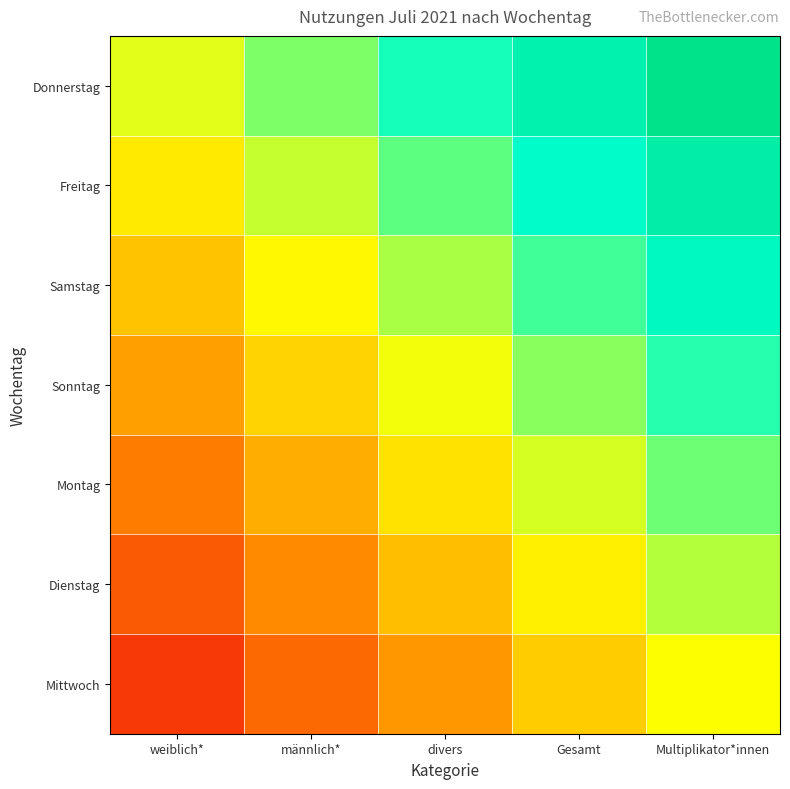

Reading right to left, what are all the values shown in this chart?

Donnerstag: Multiplikator*innen=0.9	Gesamt=0.7	divers=0.5	männlich*=0.3	weiblich*=0.1
Freitag: Multiplikator*innen=0.7	Gesamt=0.5	divers=0.3	männlich*=0.1	weiblich*=-0.1
Samstag: Multiplikator*innen=0.6	Gesamt=0.4	divers=0.2	männlich*=-0.0	weiblich*=-0.2
Sonntag: Multiplikator*innen=0.4	Gesamt=0.2	divers=0.0	männlich*=-0.2	weiblich*=-0.4
Montag: Multiplikator*innen=0.3	Gesamt=0.1	divers=-0.1	männlich*=-0.3	weiblich*=-0.5
Dienstag: Multiplikator*innen=0.1	Gesamt=-0.1	divers=-0.3	männlich*=-0.5	weiblich*=-0.7
Mittwoch: Multiplikator*innen=0.0	Gesamt=-0.2	divers=-0.4	männlich*=-0.6	weiblich*=-0.8